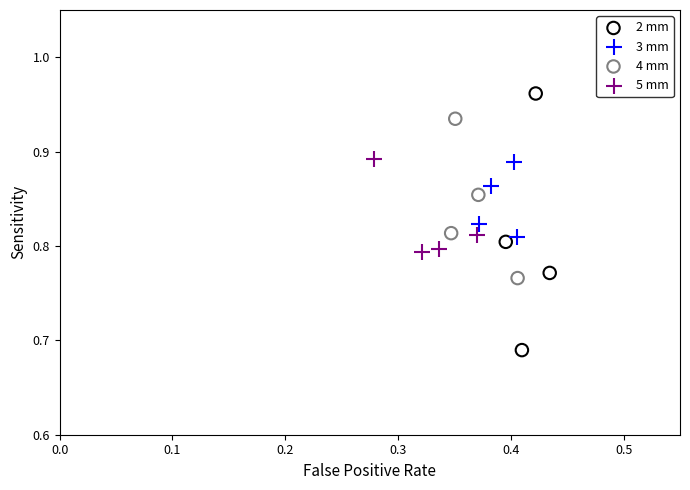

Which series reaches the minimum Y coordinate?

2 mm